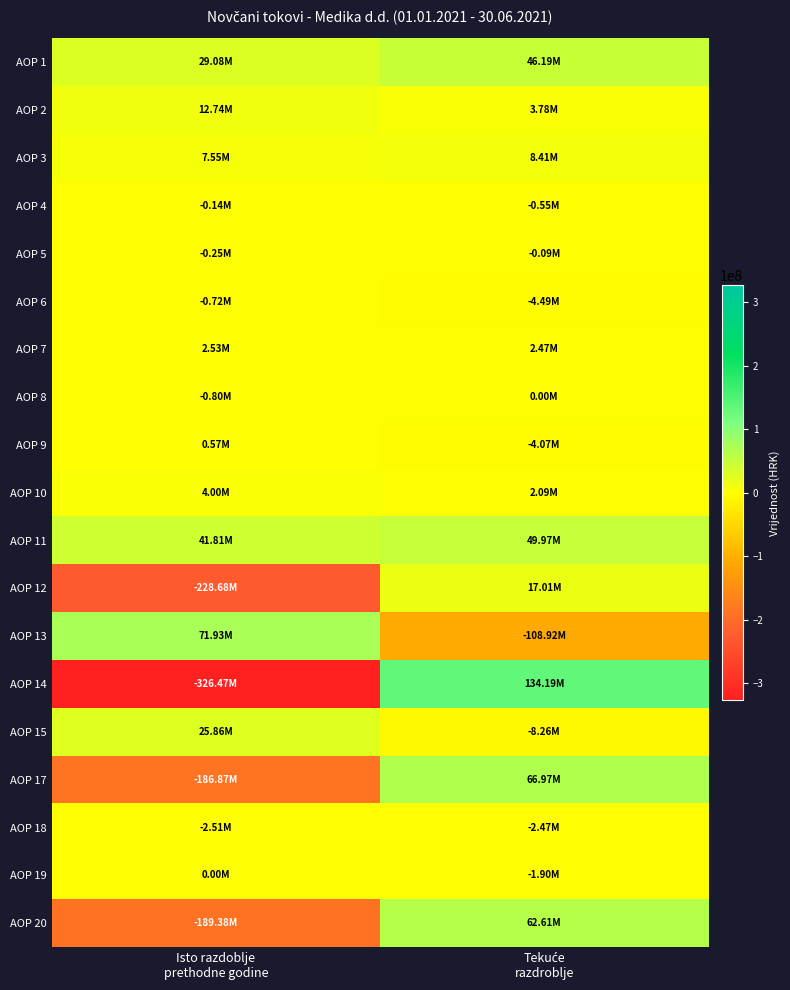

Reading left to right, extract all data points from this chart.

AOP 1: Isto razdoblje
prethodne godine=29075488	Tekuće
razdroblje=46190796
AOP 2: Isto razdoblje
prethodne godine=12736687	Tekuće
razdroblje=3776579
AOP 3: Isto razdoblje
prethodne godine=7550526	Tekuće
razdroblje=8408484
AOP 4: Isto razdoblje
prethodne godine=-140547	Tekuće
razdroblje=-545838
AOP 5: Isto razdoblje
prethodne godine=-246352	Tekuće
razdroblje=-85617
AOP 6: Isto razdoblje
prethodne godine=-722949	Tekuće
razdroblje=-4486246
AOP 7: Isto razdoblje
prethodne godine=2525231	Tekuće
razdroblje=2465191
AOP 8: Isto razdoblje
prethodne godine=-799397	Tekuće
razdroblje=0
AOP 9: Isto razdoblje
prethodne godine=570320	Tekuće
razdroblje=-4074236
AOP 10: Isto razdoblje
prethodne godine=3999855	Tekuće
razdroblje=2094841
AOP 11: Isto razdoblje
prethodne godine=41812175	Tekuće
razdroblje=49967375
AOP 12: Isto razdoblje
prethodne godine=-228684211	Tekuće
razdroblje=17005921
AOP 13: Isto razdoblje
prethodne godine=71932739	Tekuće
razdroblje=-108921096
AOP 14: Isto razdoblje
prethodne godine=-326474141	Tekuće
razdroblje=134189007
AOP 15: Isto razdoblje
prethodne godine=25857191	Tekuće
razdroblje=-8261990
AOP 17: Isto razdoblje
prethodne godine=-186872036	Tekuće
razdroblje=66973296
AOP 18: Isto razdoblje
prethodne godine=-2506359	Tekuće
razdroblje=-2465324
AOP 19: Isto razdoblje
prethodne godine=0	Tekuće
razdroblje=-1902914
AOP 20: Isto razdoblje
prethodne godine=-189378395	Tekuće
razdroblje=62605058